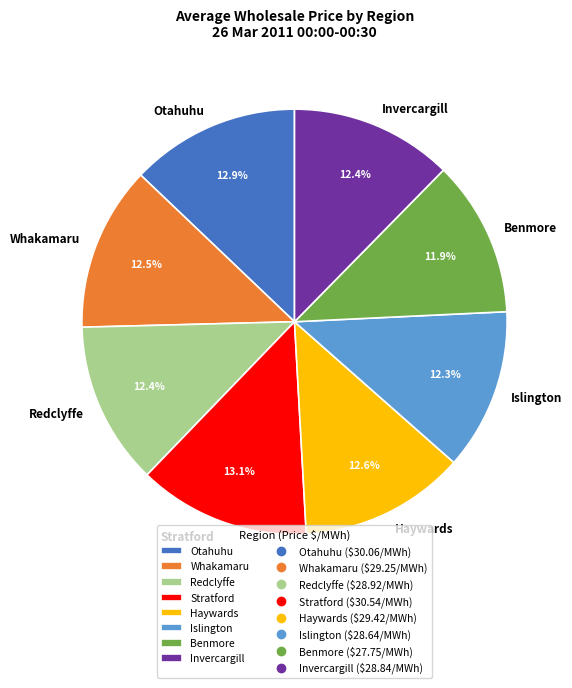

What percentage is the Benmore slice, to the nearest percent?

12%